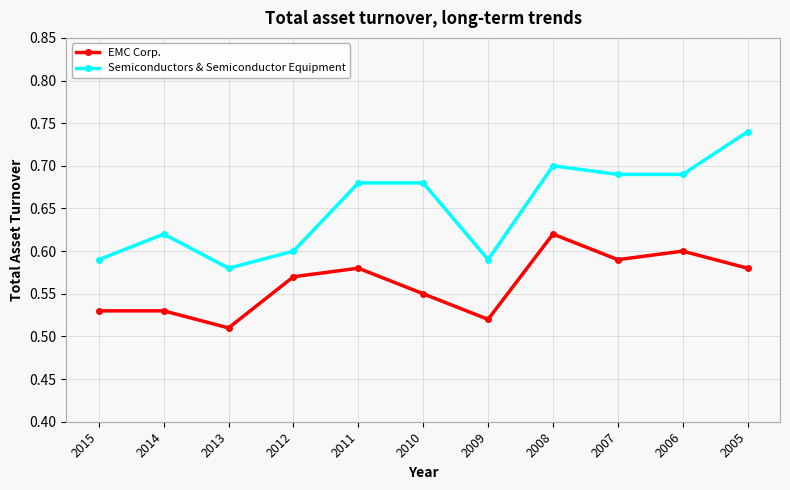

True or false: EMC Corp. and Semiconductors & Semiconductor Equipment cross at least once.

False